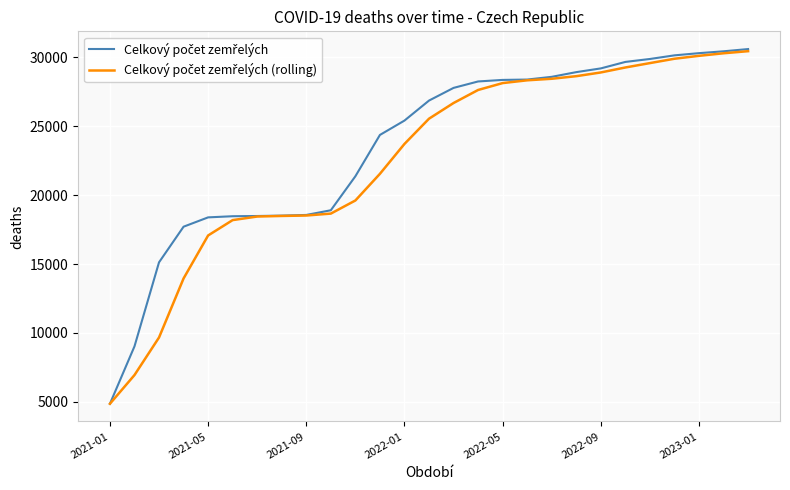

What is the minimum value shown in the chart?

4858.0